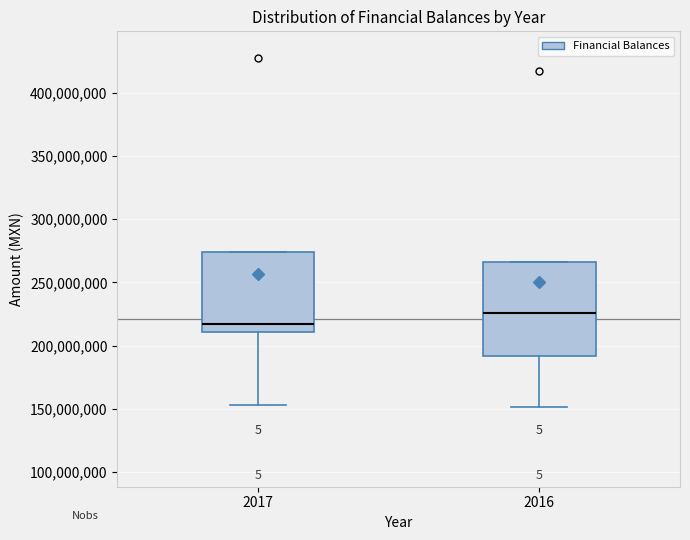

Which box's median line is the lowest?

2017